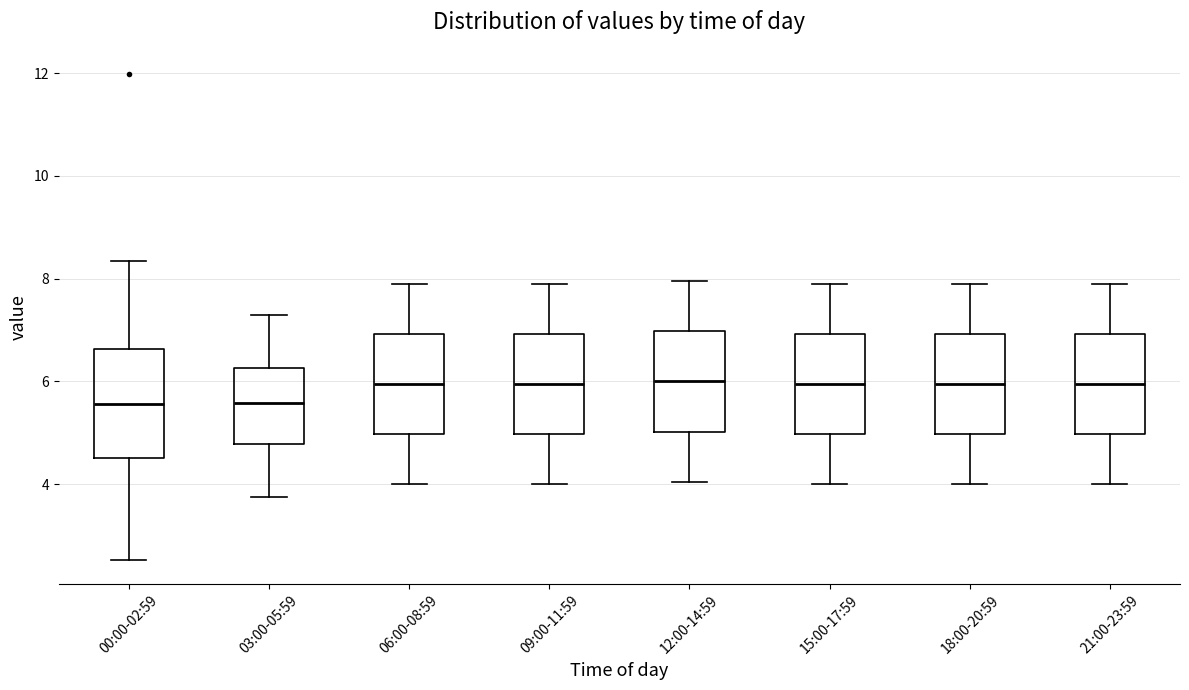

Where is the lower edge of the box for 18:00-20:59 on the y-axis? The values are not printed on the chart, so give them approximately, as read against the axis.

5.0